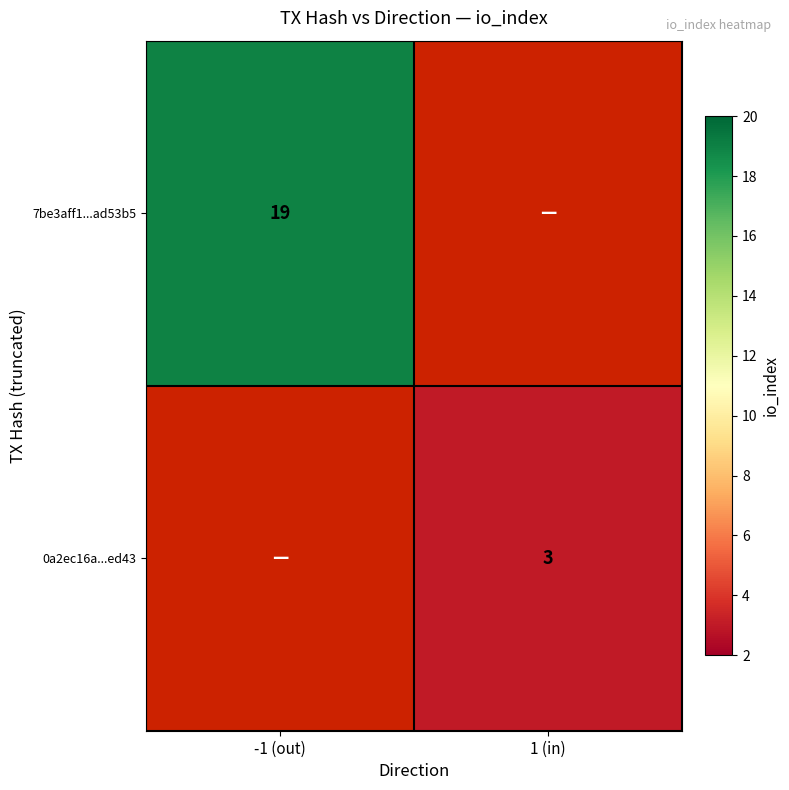

The 0a2ec16a...ed43 series shows 3 at 1 (in). True or false?

True